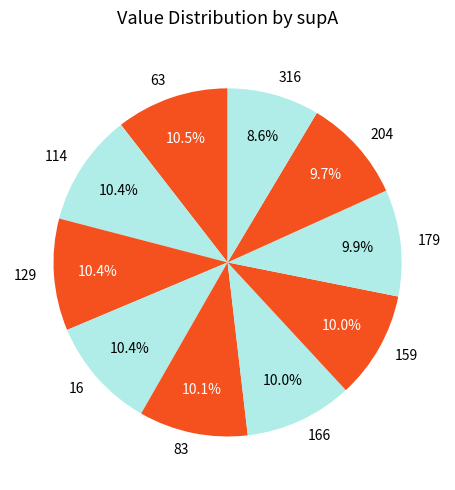

Does 166 represent more than half of the total?

No